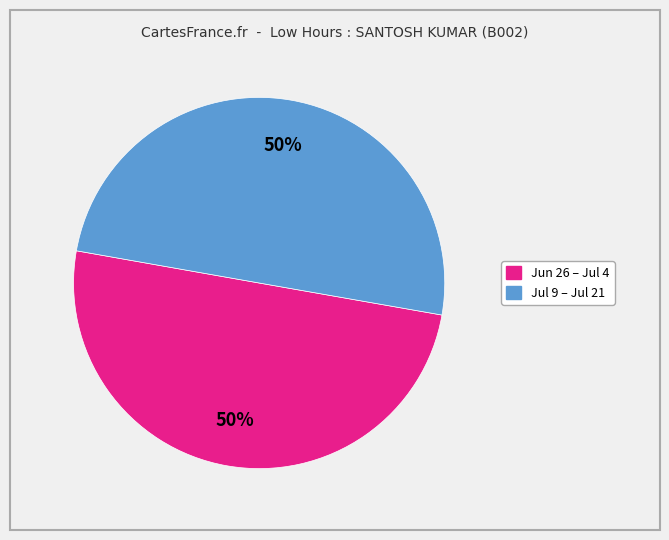

To the nearest percent, what is the average slice percentage?

50%